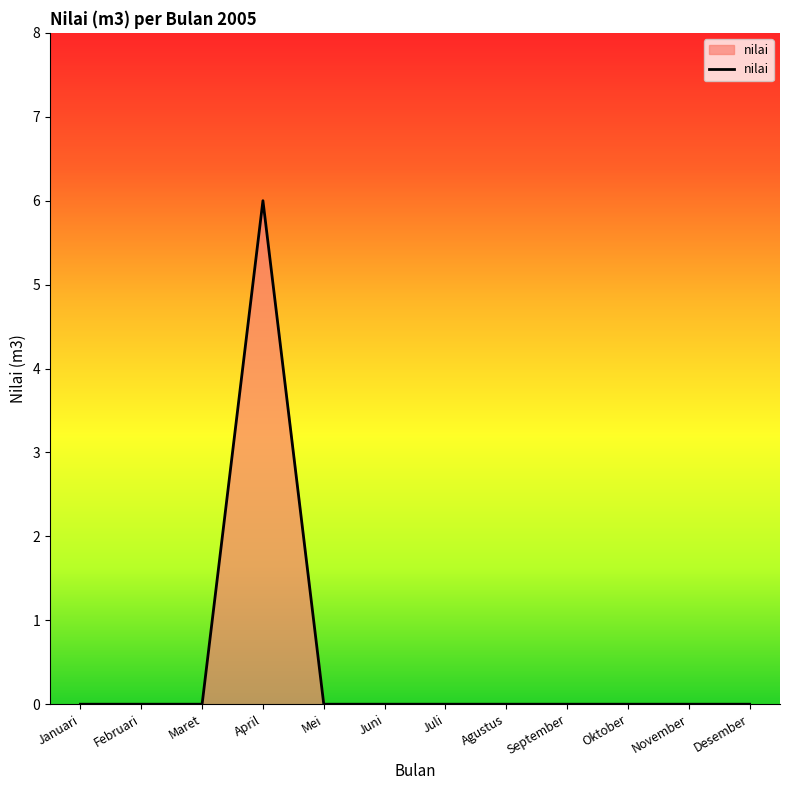

What is the sum of all values?

6